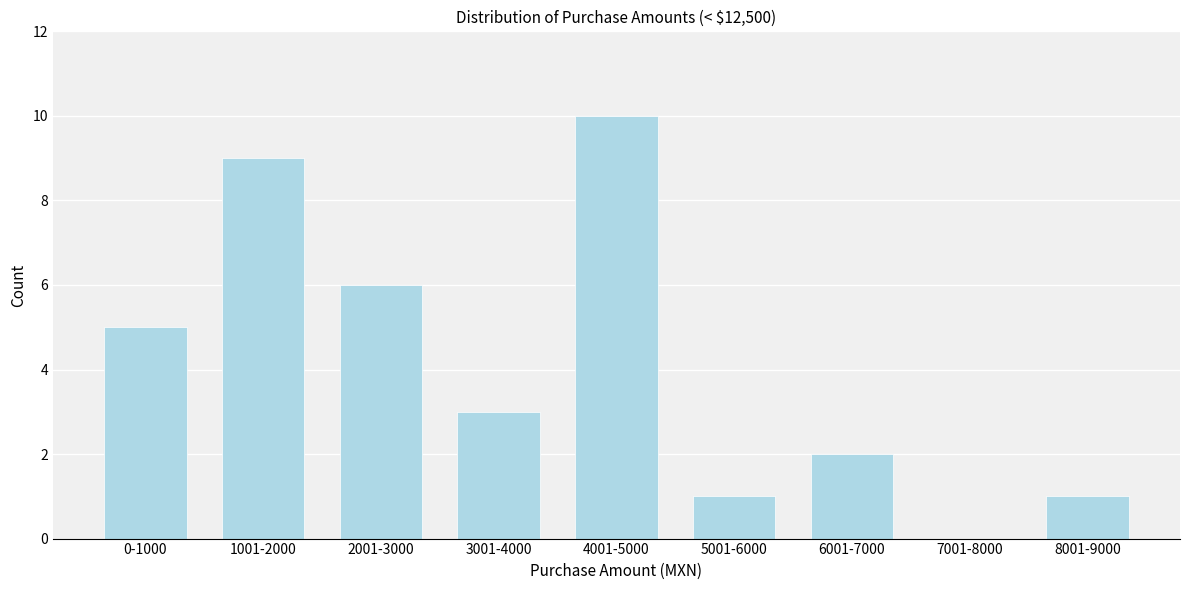

Reading left to right, transcribe all the data shown in this chart.

0-1000=5	1001-2000=9	2001-3000=6	3001-4000=3	4001-5000=10	5001-6000=1	6001-7000=2	7001-8000=0	8001-9000=1